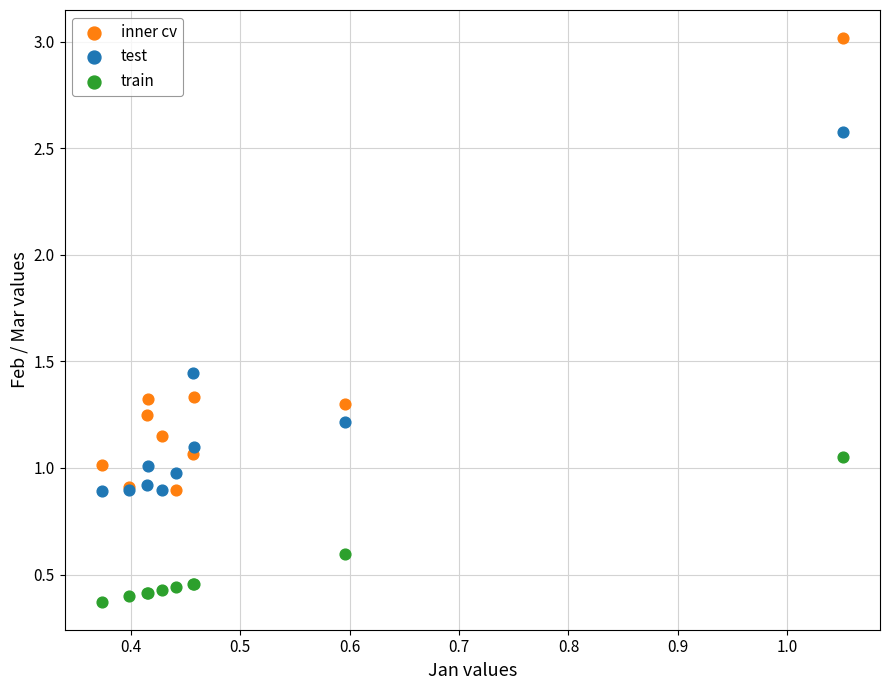

Which series contains the highest Y value?

inner cv